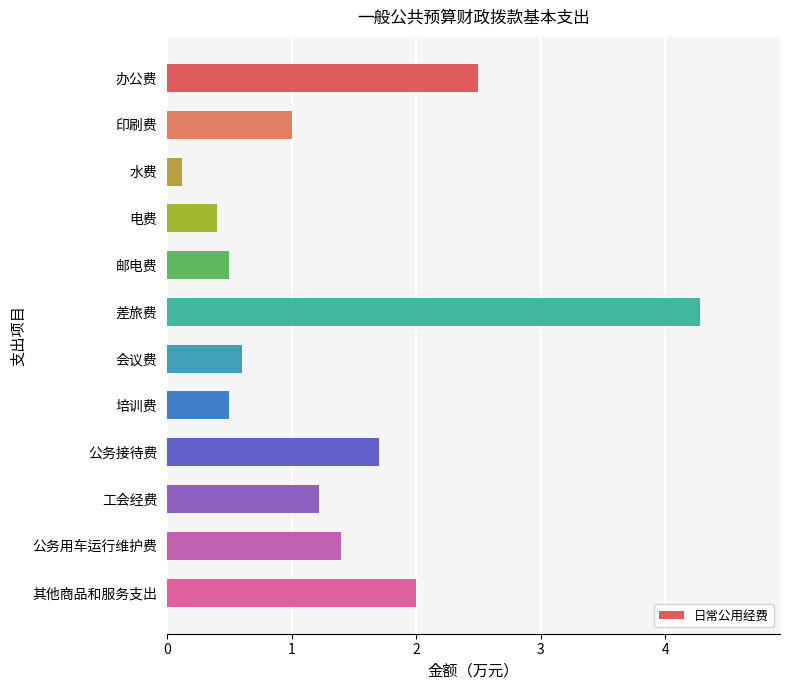

Are the bars horizontal?

Yes